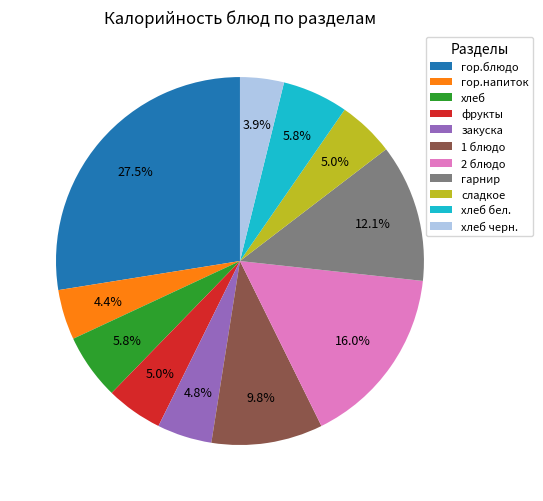

Is there any slice that represents more than half of the pie?

No